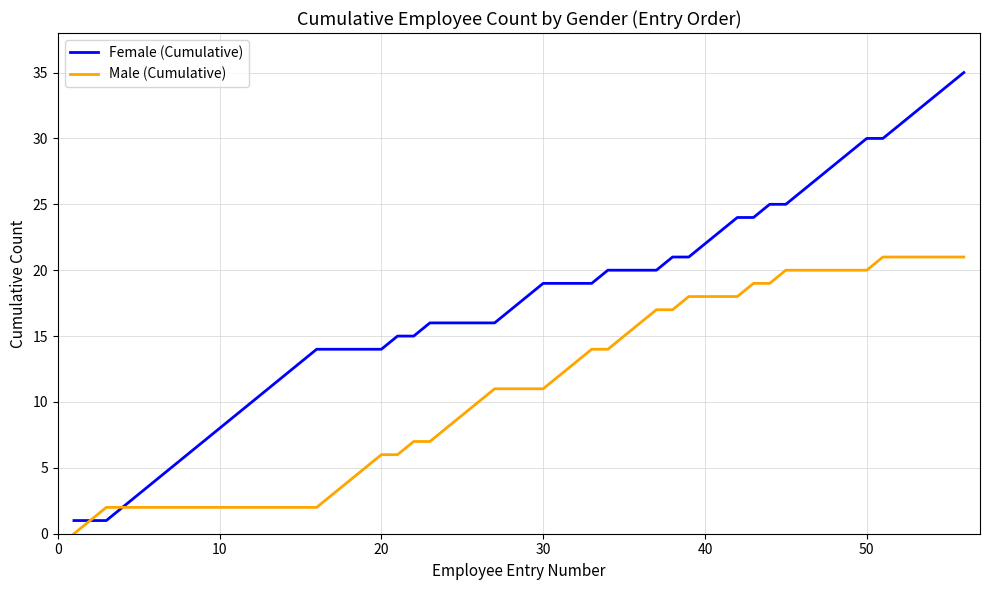

What is the maximum value shown in the chart?

35